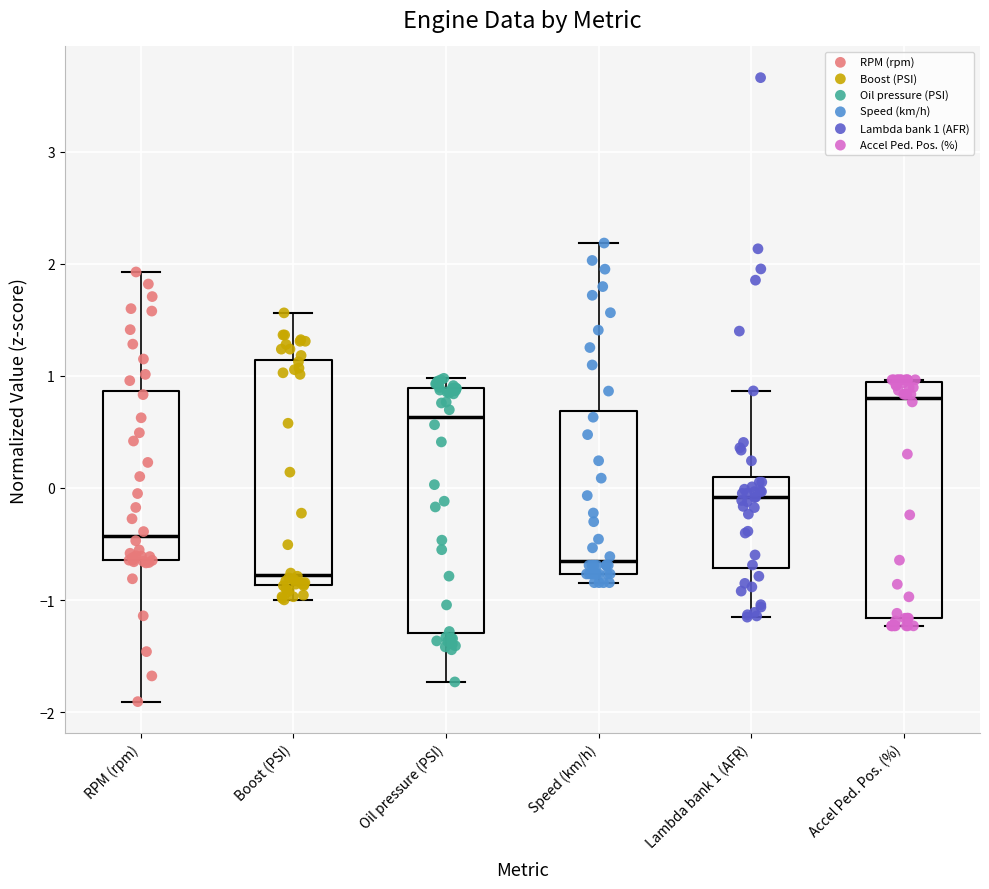

Reading left to right, read every box against the y-axis: the position of its median line, the range the box covers, and the ends of its whiskers. The values are not printed on the chart, so give them approximately, as read against the axis.

RPM (rpm): median -0.4, box -0.6 to 0.9, whiskers -1.9 to 1.9
Boost (PSI): median -0.8, box -0.9 to 1.1, whiskers -1.0 to 1.6
Oil pressure (PSI): median 0.6, box -1.3 to 0.9, whiskers -1.7 to 1.0
Speed (km/h): median -0.7, box -0.8 to 0.7, whiskers -0.8 (just below the box's lower edge) to 2.2
Lambda bank 1 (AFR): median -0.1, box -0.7 to 0.1, whiskers -1.2 to 0.9
Accel Ped. Pos. (%): median 0.8, box -1.2 to 0.9, whiskers -1.2 (just below the box's lower edge) to 1.0